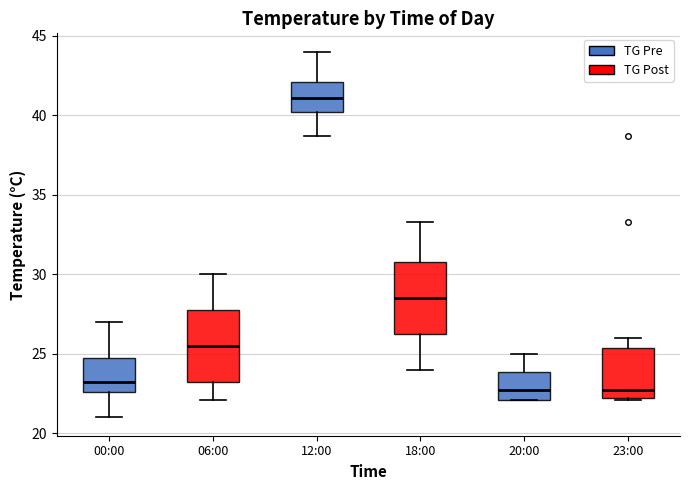

Where is the upper edge of the box for 00:00 on the y-axis? The values are not printed on the chart, so give them approximately, as read against the axis.

25.0